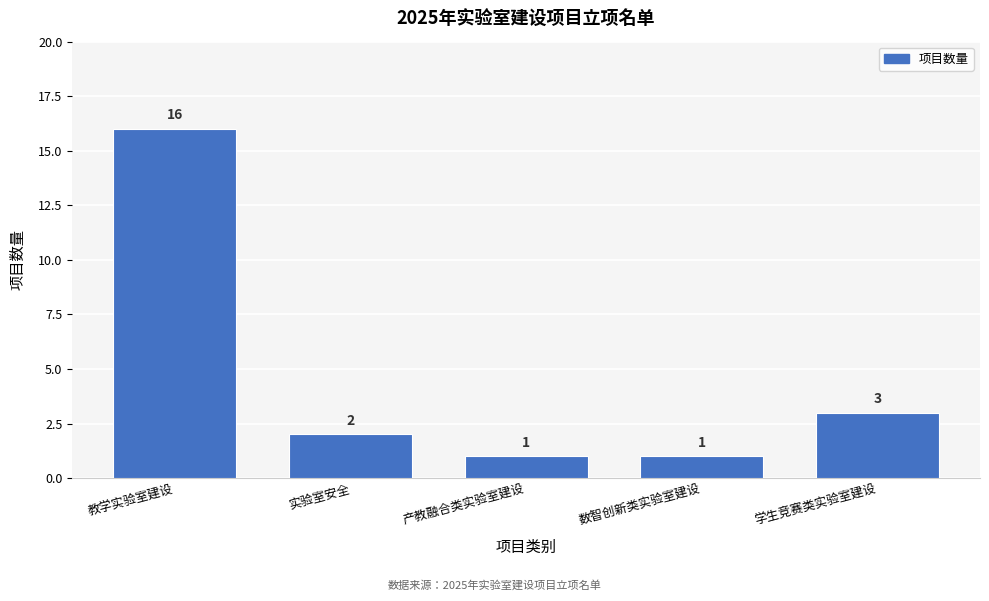

Reading left to right, list all the values displayed in this chart.

教学实验室建设=16	实验室安全=2	产教融合类实验室建设=1	数智创新类实验室建设=1	学生竞赛类实验室建设=3